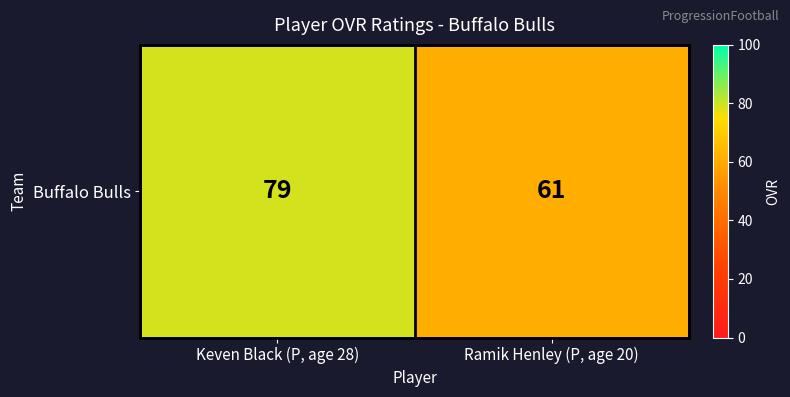

What is the sum of the values at Keven Black (P, age 28) and Ramik Henley (P, age 20)?

140